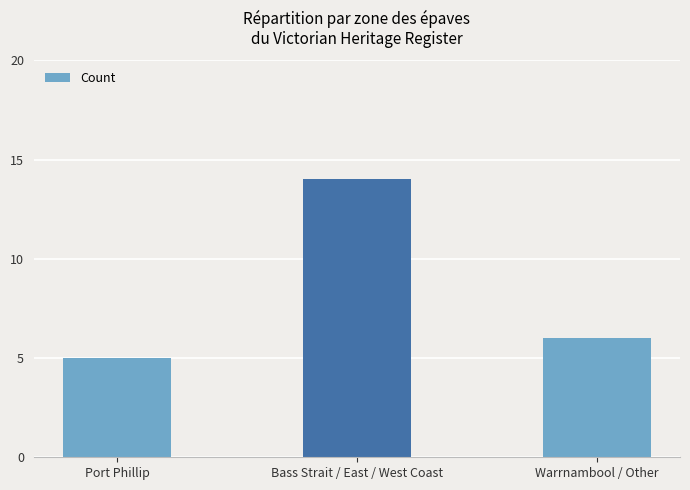

What is the difference between the maximum and minimum values?

9